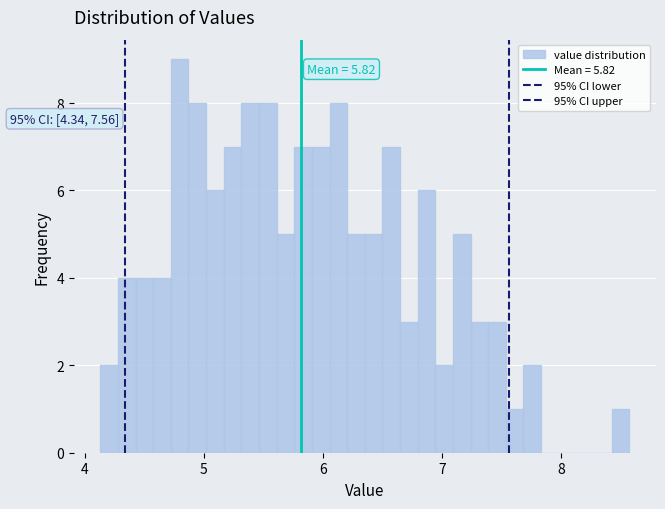

Read against the x-axis, roughly where is the centre of the tallest bar?

4.8